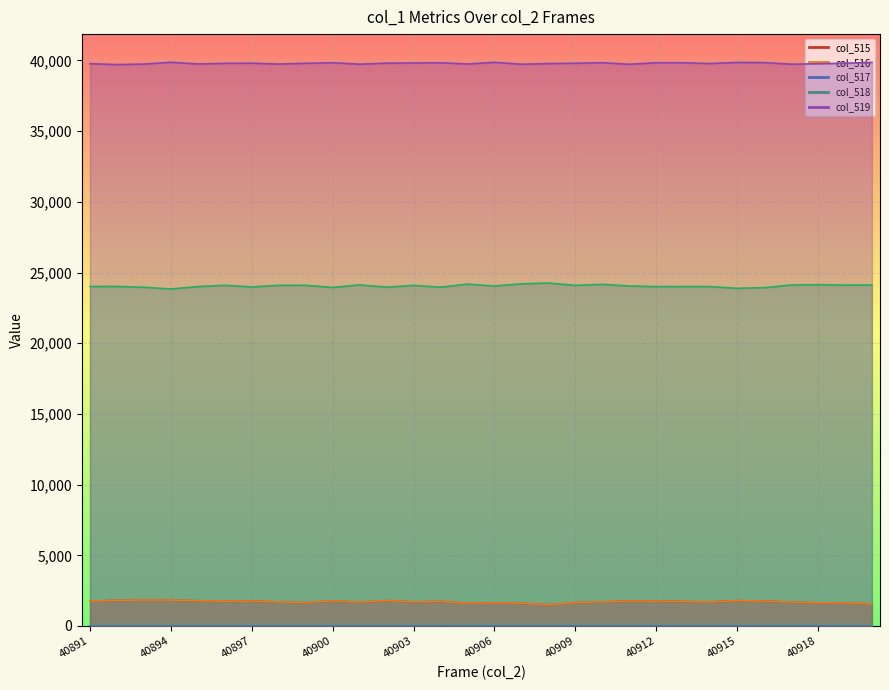

What is the sum of the col_518 values at 40891 and 40918?

48147